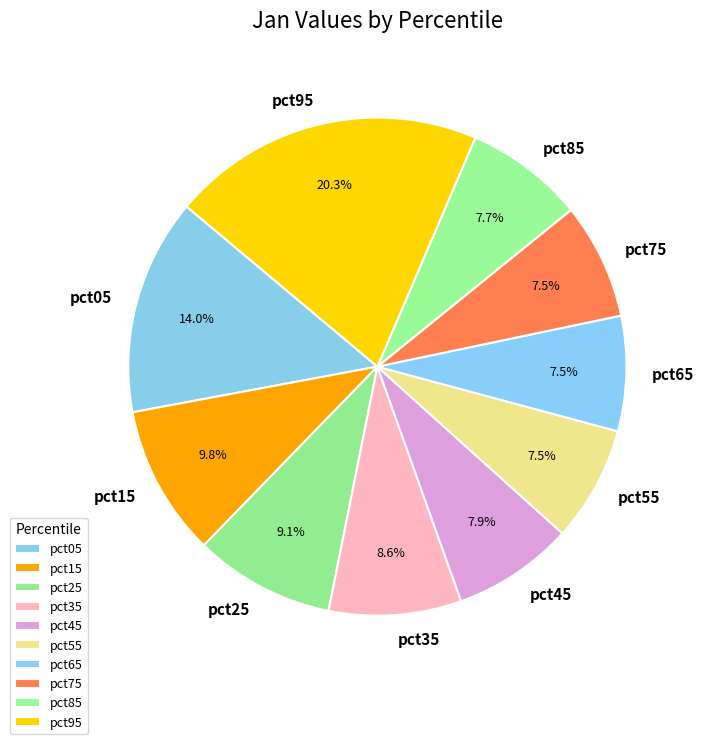

To the nearest percent, what portion does pct15 represent?

10%